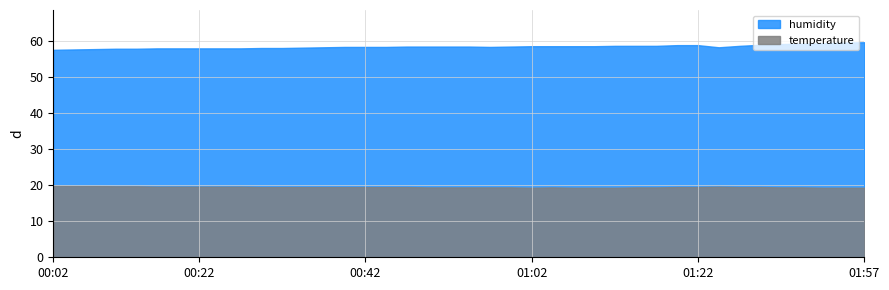

What is the total value across all series at 00:32?

77.7